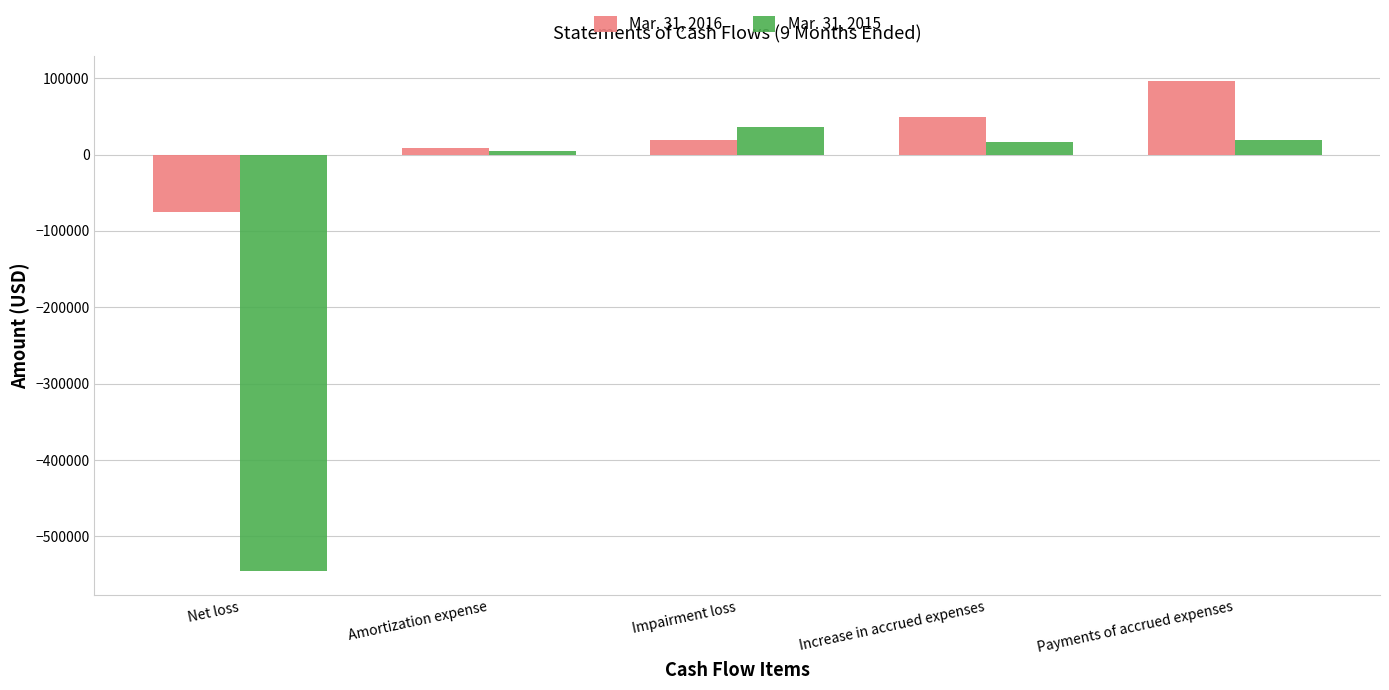

Rank the series by their average value, from lowest to highest.

Mar. 31, 2015, Mar. 31, 2016